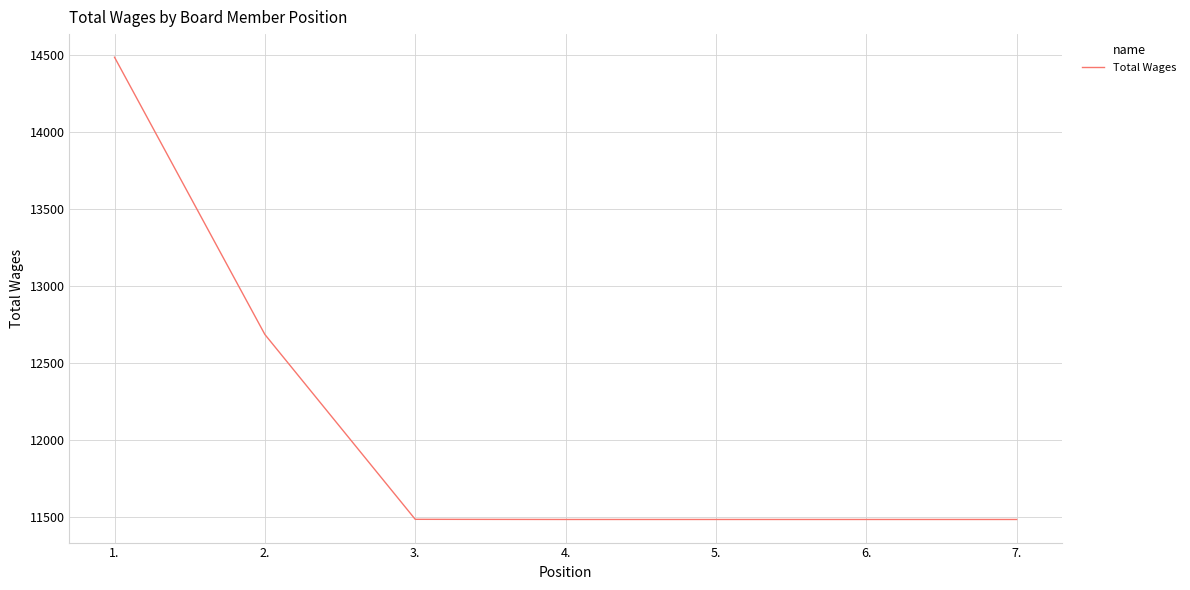

What is the change in value from 1. to 2.?

-1800